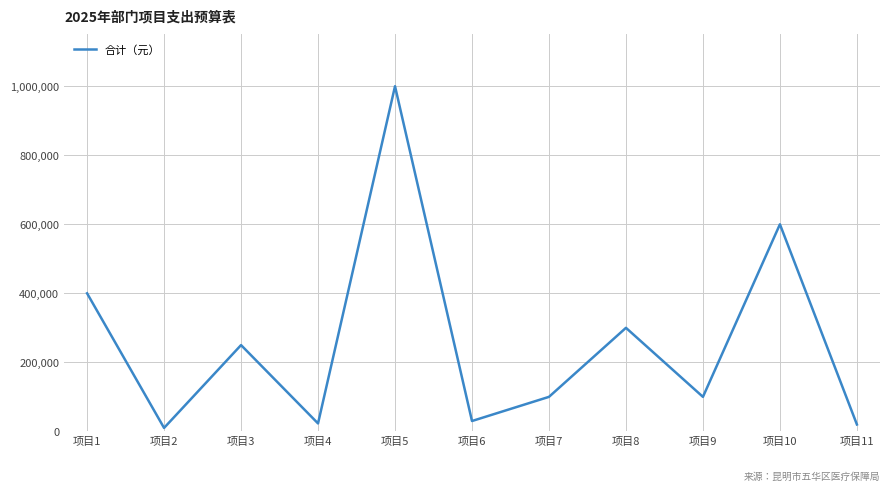

At which label is the value closest to 505000?

项目10